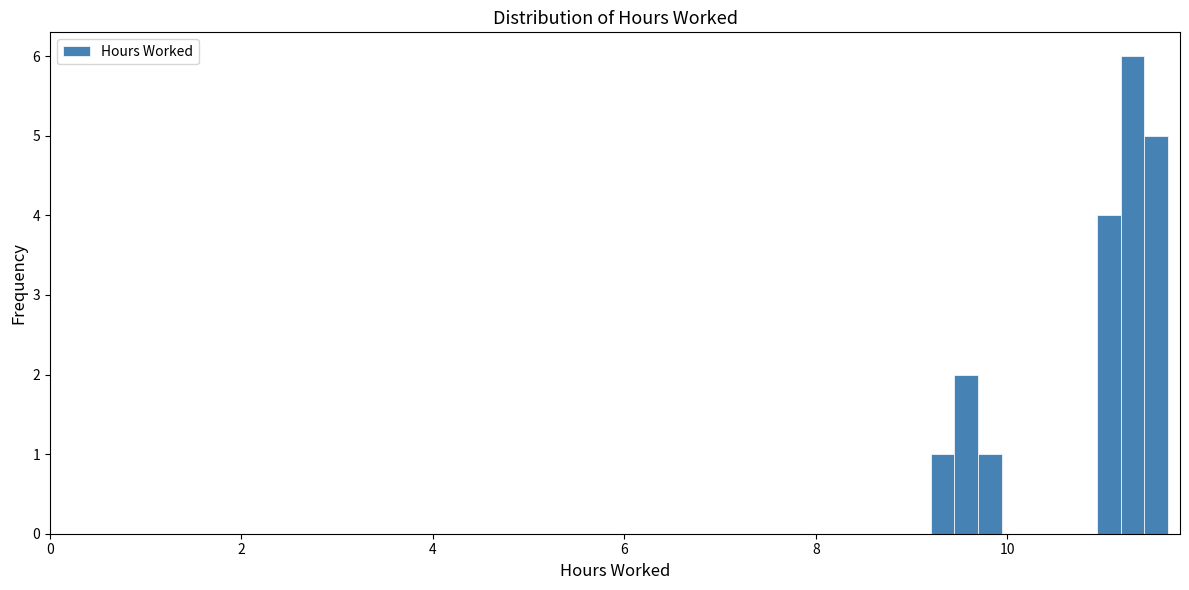

Read against the x-axis, roughly where is the centre of the tallest bar?

11.4